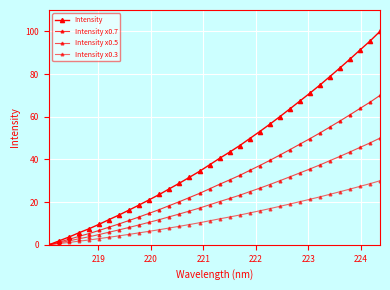

Is this an area chart (filled region under the line)?

No